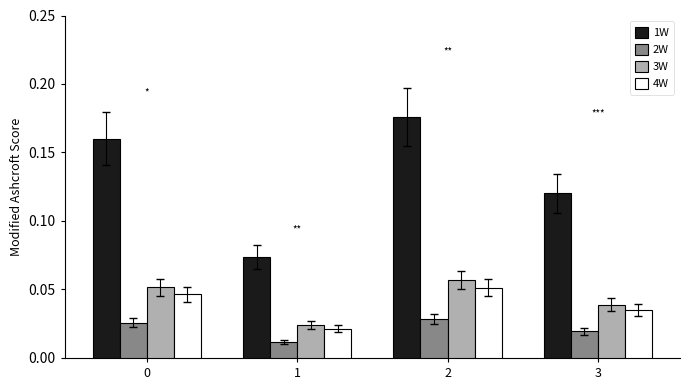

What are all the series names shown in the legend?

1W, 2W, 3W, 4W